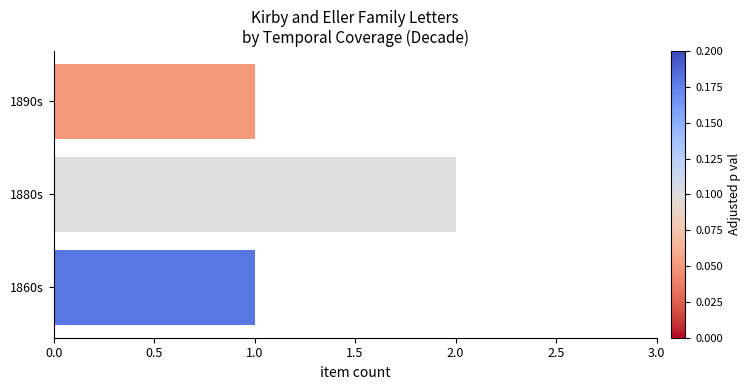

Reading bottom to top, transcribe all the data shown in this chart.

1860s=1	1880s=2	1890s=1